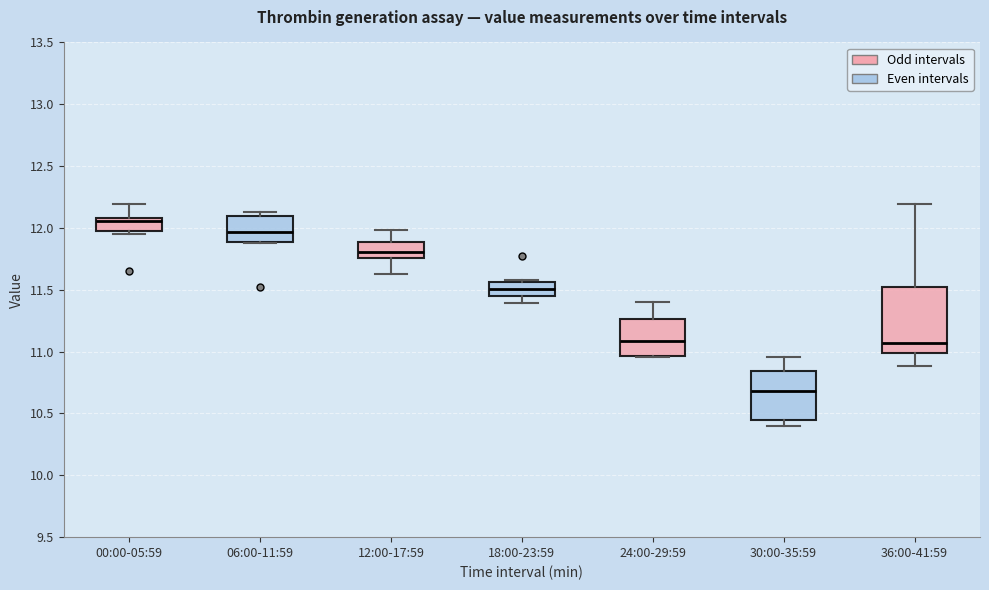

Which box's median line is the lowest?

30:00-35:59